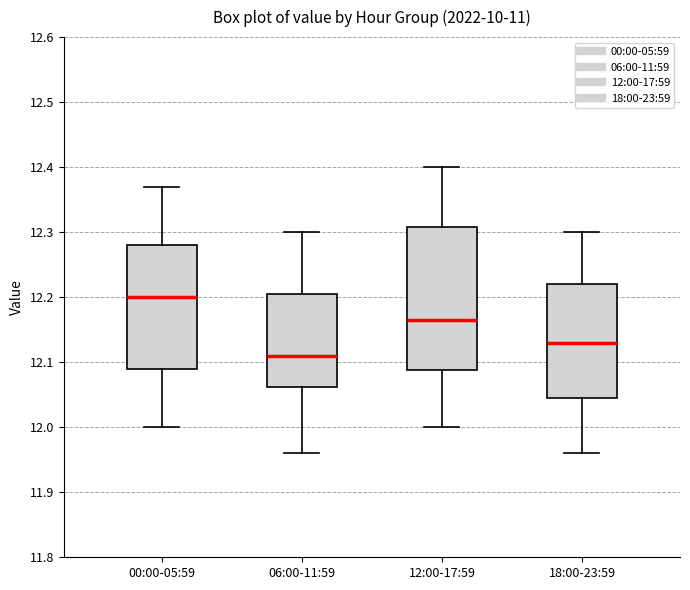

Reading left to right, transcribe this box plot: for each box, give where its median line is, the range the box spans, and where its two whiskers end, as read against the y-axis. The values are not printed on the chart, so give them approximately, as read against the axis.

00:00-05:59: median 12.20, box 12.09 to 12.28, whiskers 12.00 to 12.37
06:00-11:59: median 12.11, box 12.06 to 12.21, whiskers 11.96 to 12.30
12:00-17:59: median 12.17, box 12.09 to 12.31, whiskers 12.00 to 12.40
18:00-23:59: median 12.13, box 12.05 to 12.22, whiskers 11.96 to 12.30